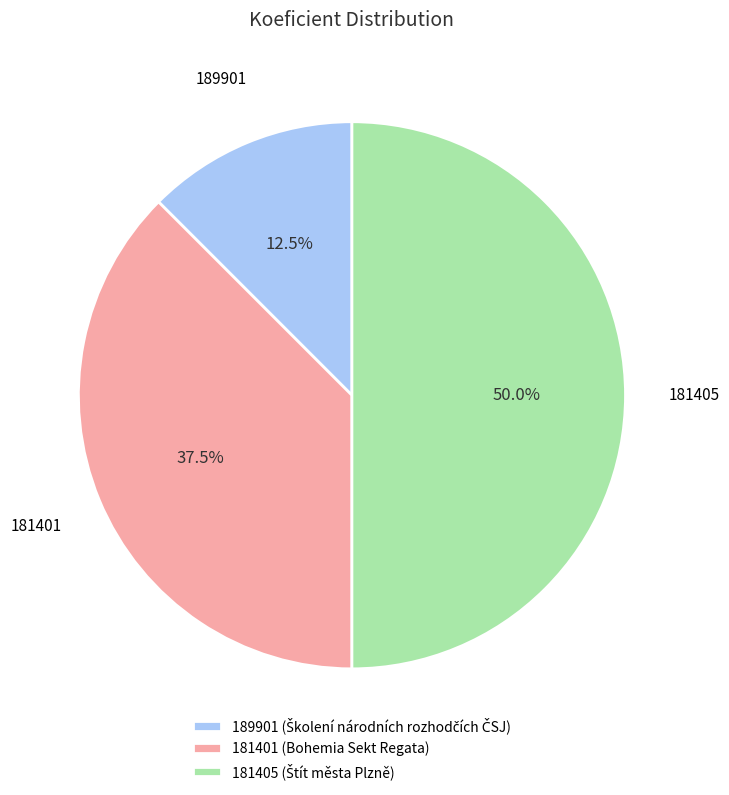

Does 181401 (Bohemia Sekt Regata) represent more than half of the total?

No